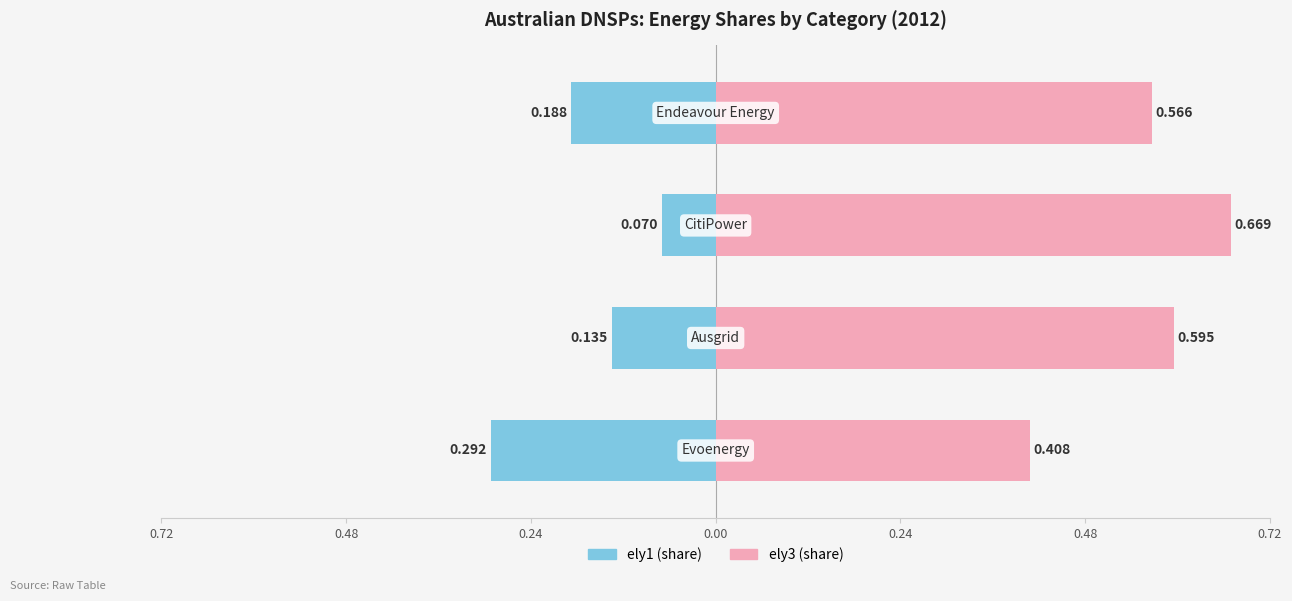

Is it true that ely1 equals 0.0 at CitiPower?

False